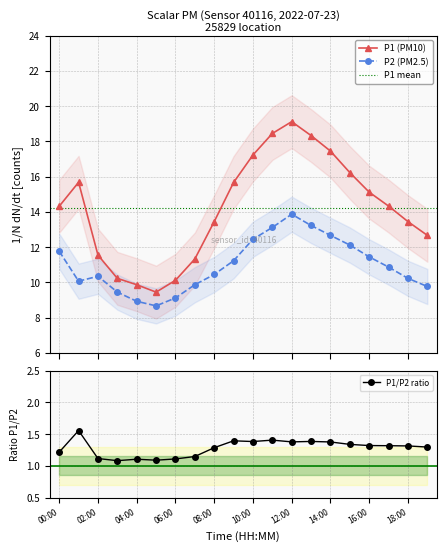

What is the total value across all series at 03:00?

19.7